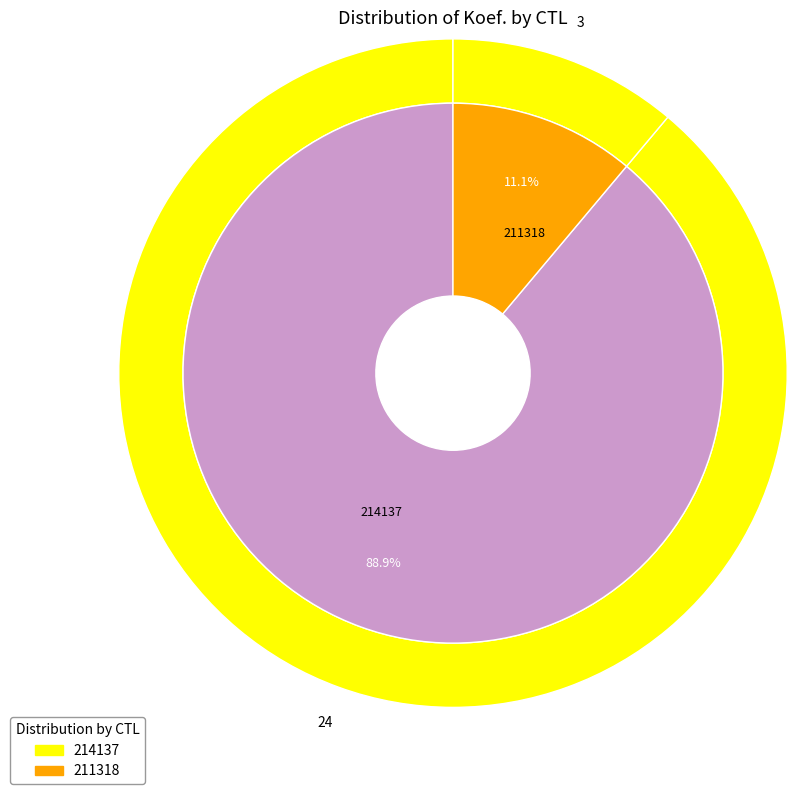

Rank the categories by value from lowest to highest.

211318, 214137